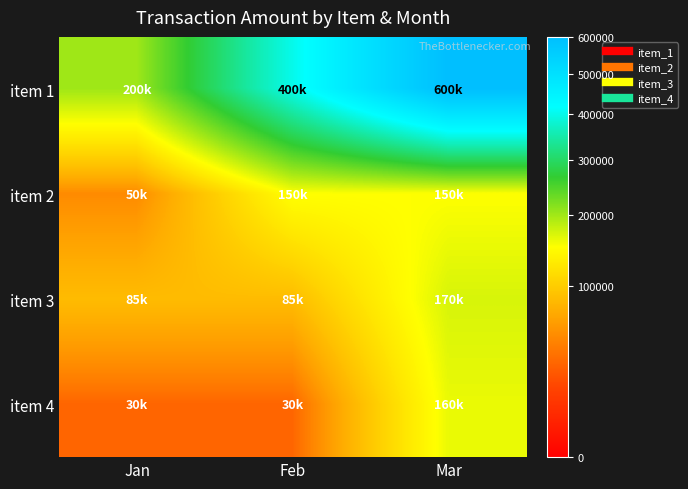

Reading left to right, what are all the values shown in this chart?

item 1: Jan=200000	Feb=400000	Mar=600000
item 2: Jan=50000	Feb=150000	Mar=150000
item 3: Jan=85000	Feb=85000	Mar=170000
item 4: Jan=30000	Feb=30000	Mar=160000